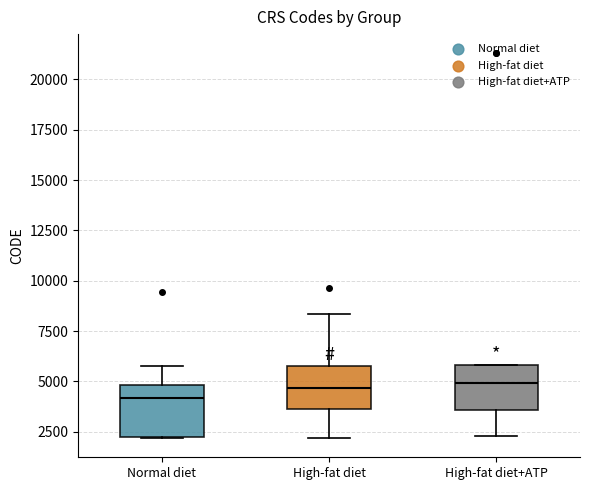

Where does the lower whisker of the box for High-fat diet end on the y-axis? The values are not printed on the chart, so give them approximately, as read against the axis.

2000